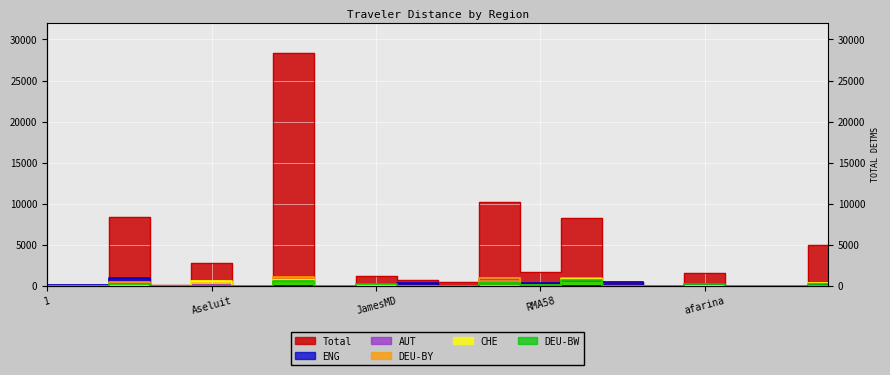

Is this an area chart (filled region under the line)?

No